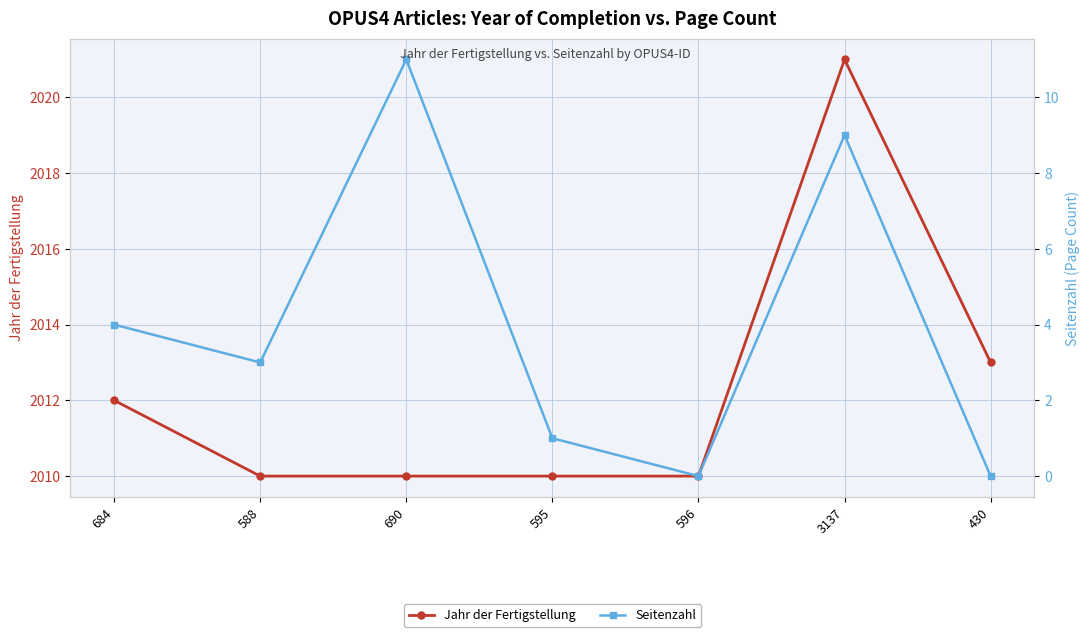

How many data points in Jahr der Fertigstellung are above 2010?

3